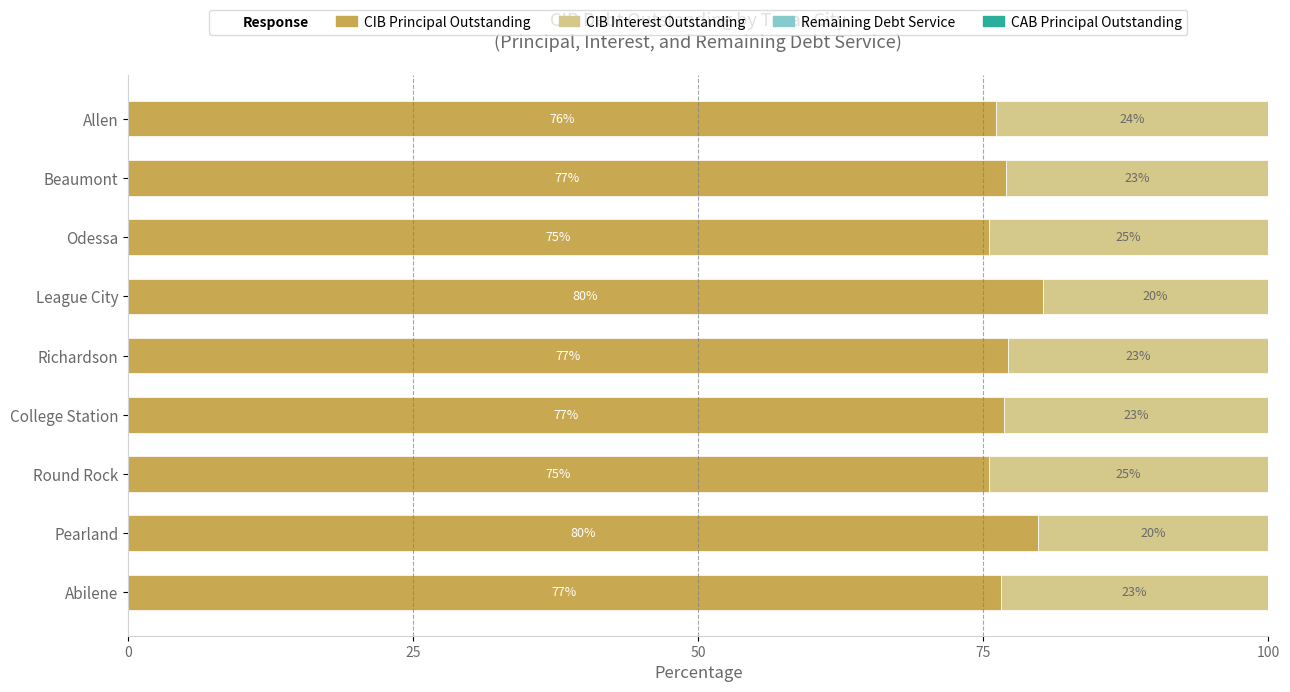

Is it true that CIB Principal Outstanding equals 38.2 at League City?

False